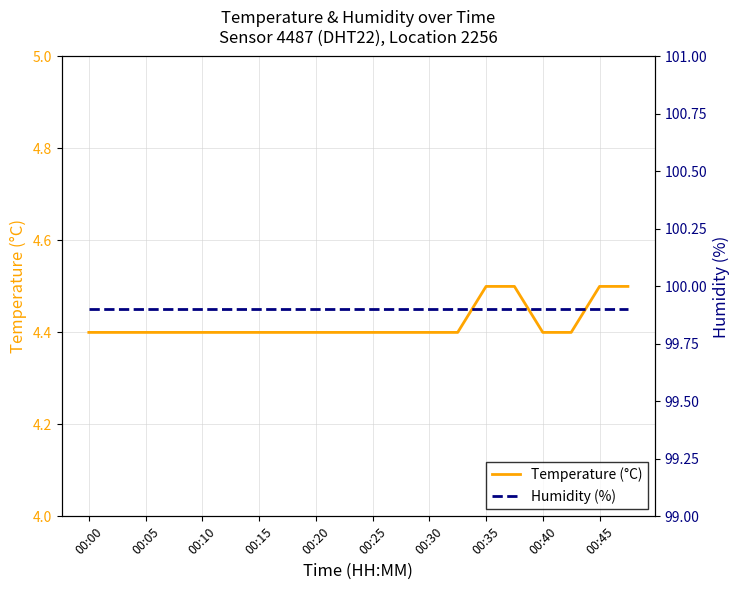

The value of Temperature (°C) at 00:05 is 1.0. True or false?

False